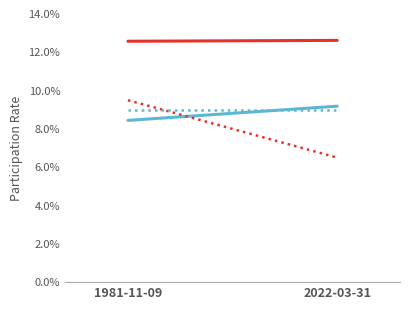

How many data points in LocationPrecision (solid) are above 9?

1